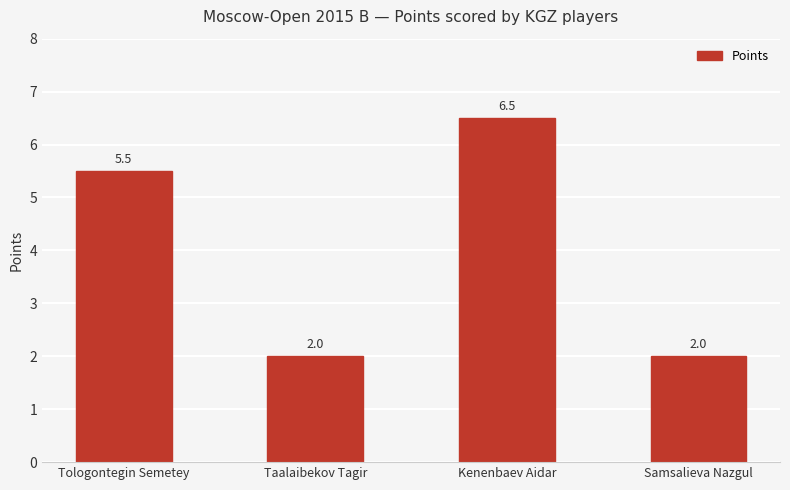

What is the label of the 2nd bar from the right?

Kenenbaev Aidar